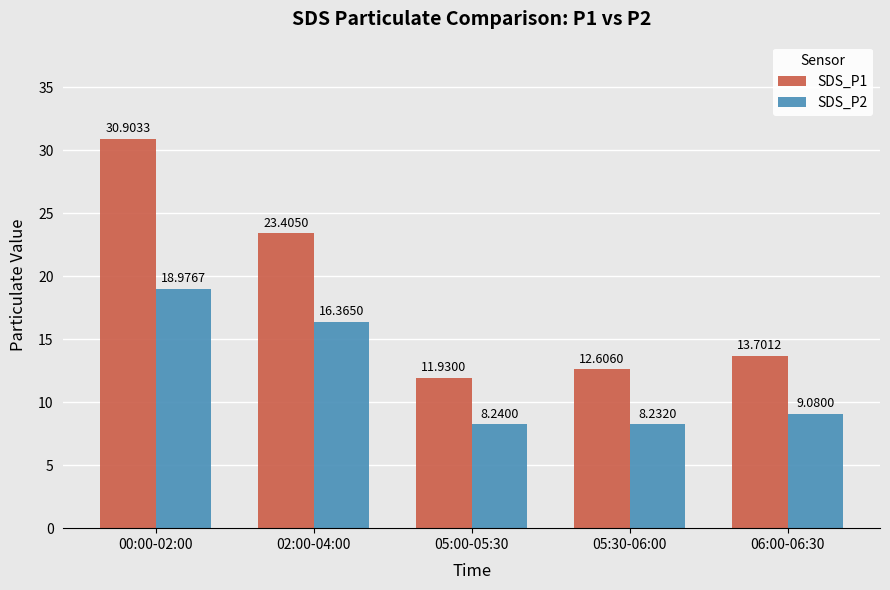

Which category has the highest value in the SDS_P2 series?

00:00-02:00